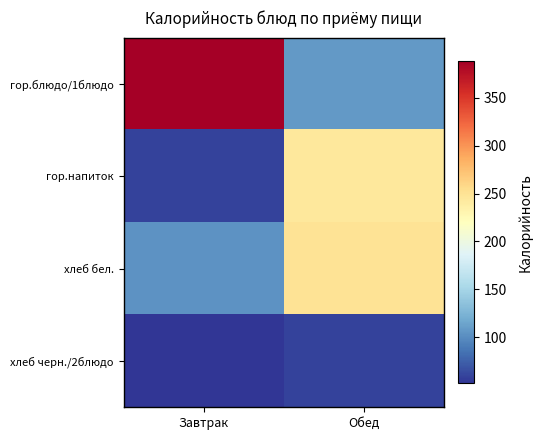

At Обед, list the series in order from largest to smallest.

хлеб бел., гор.напиток, гор.блюдо/1блюдо, хлеб черн./2блюдо